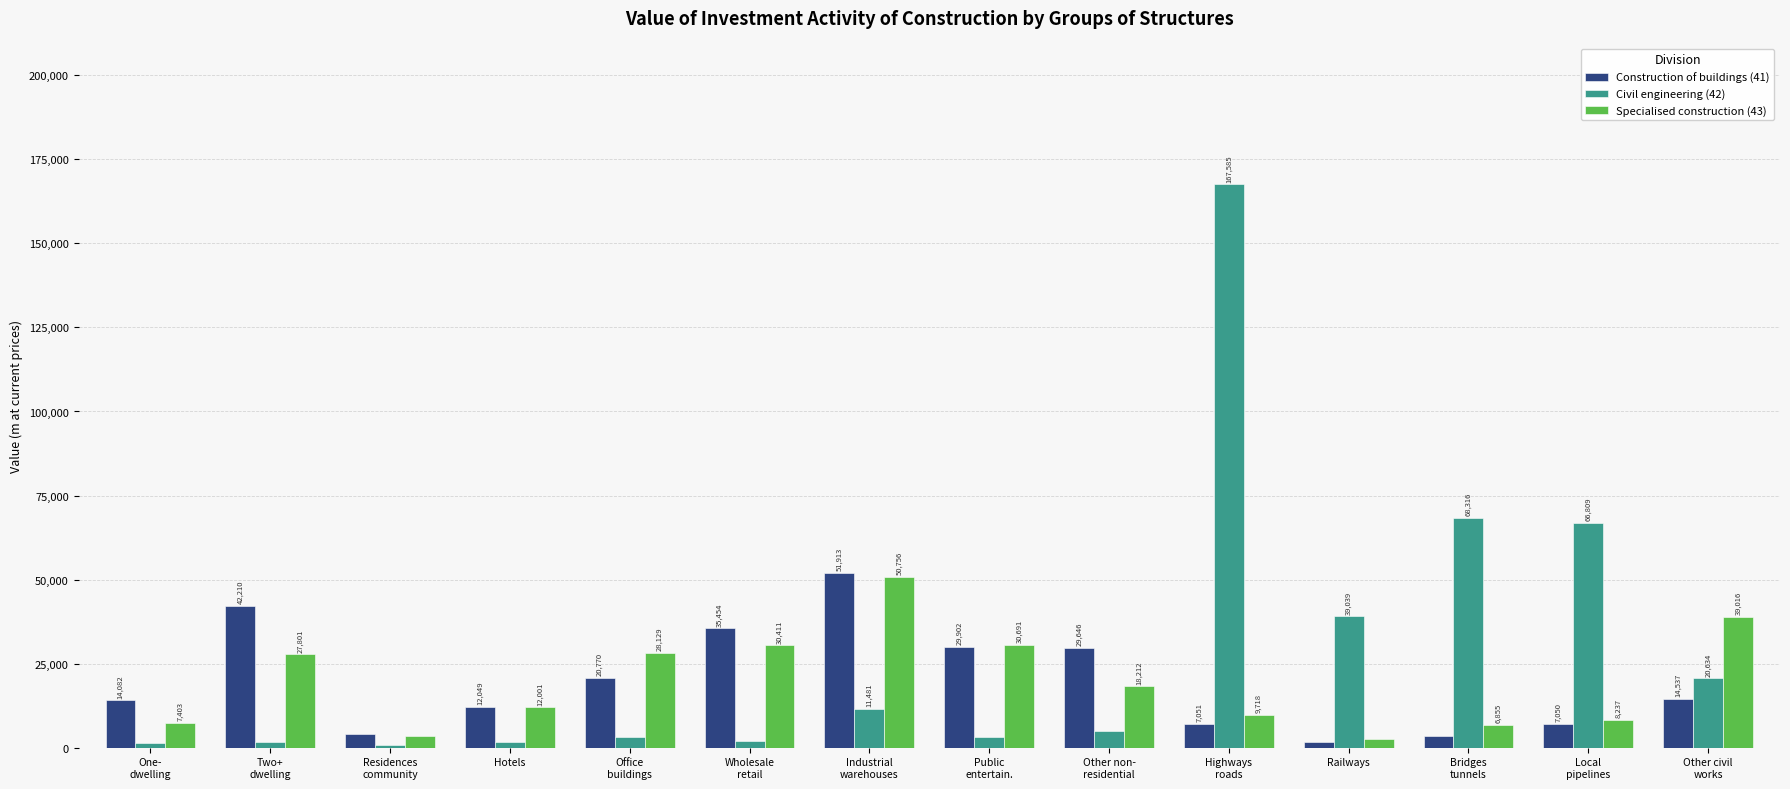

Read the Civil engineering (42) value at Local
pipelines, to the nearest 100.

66800